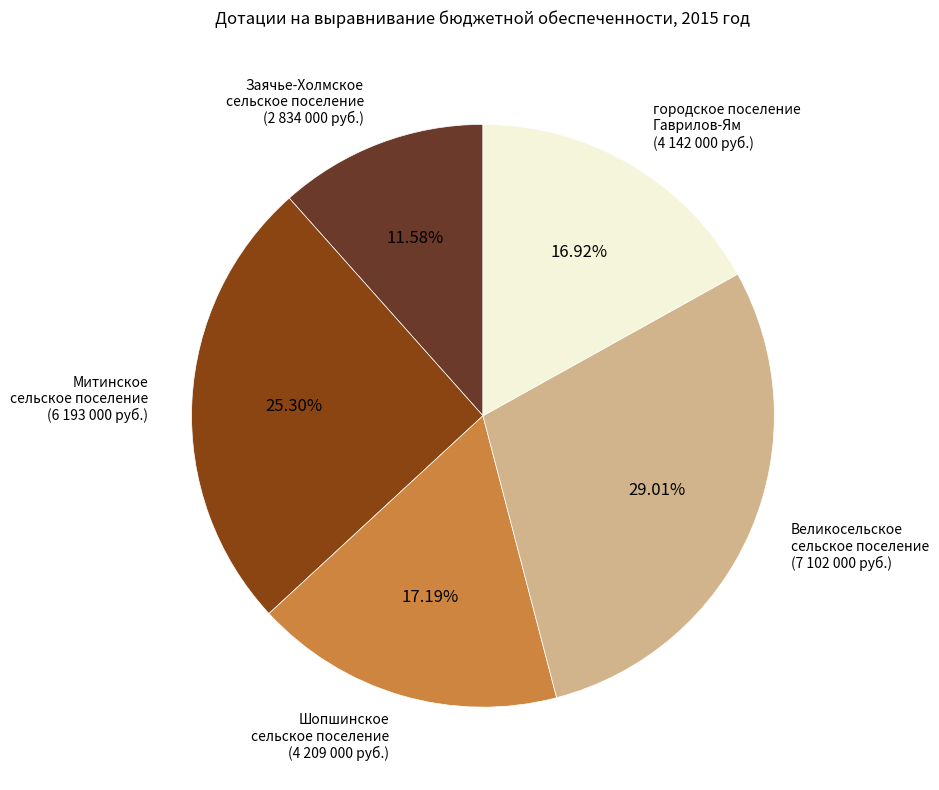

Approximately how many times larger is the value at Заячье-Холмское сельское поселение compared to городское поселение Гаврилов-Ям?

0.7